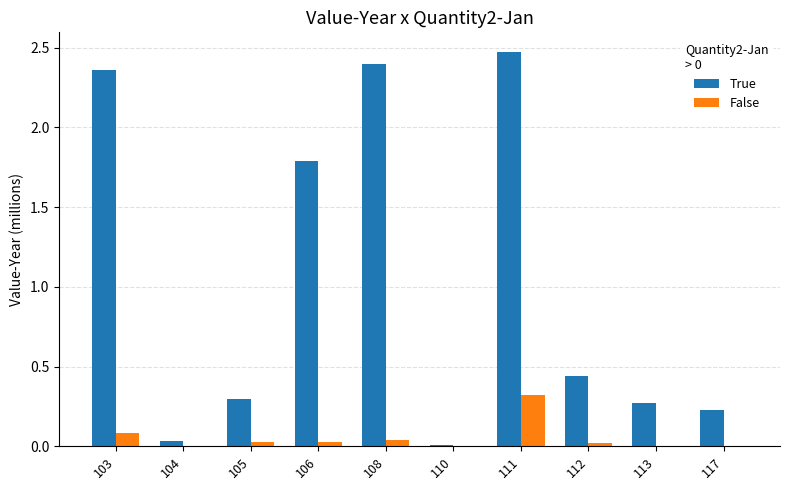

What are all the series names shown in the legend?

True, False